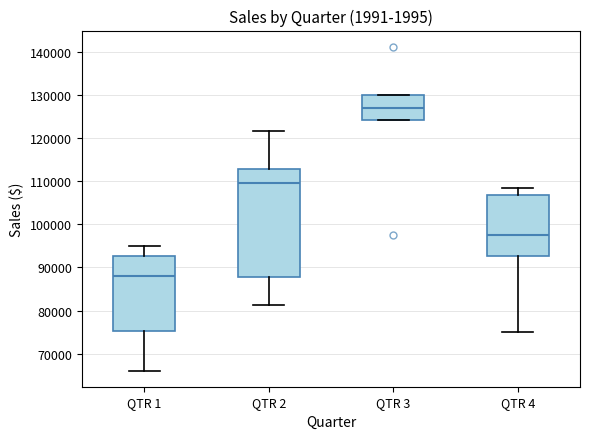

Reading left to right, transcribe this box plot: for each box, give where its median line is, the range the box spans, and where its two whiskers end, as read against the y-axis. The values are not printed on the chart, so give them approximately, as read against the axis.

QTR 1: median 88000, box 75000 to 93000, whiskers 66000 to 95000
QTR 2: median 110000, box 88000 to 113000, whiskers 81000 to 122000
QTR 3: median 127000, box 124000 to 130000, whiskers 124000 to 130000
QTR 4: median 97000, box 93000 to 107000, whiskers 75000 to 108000